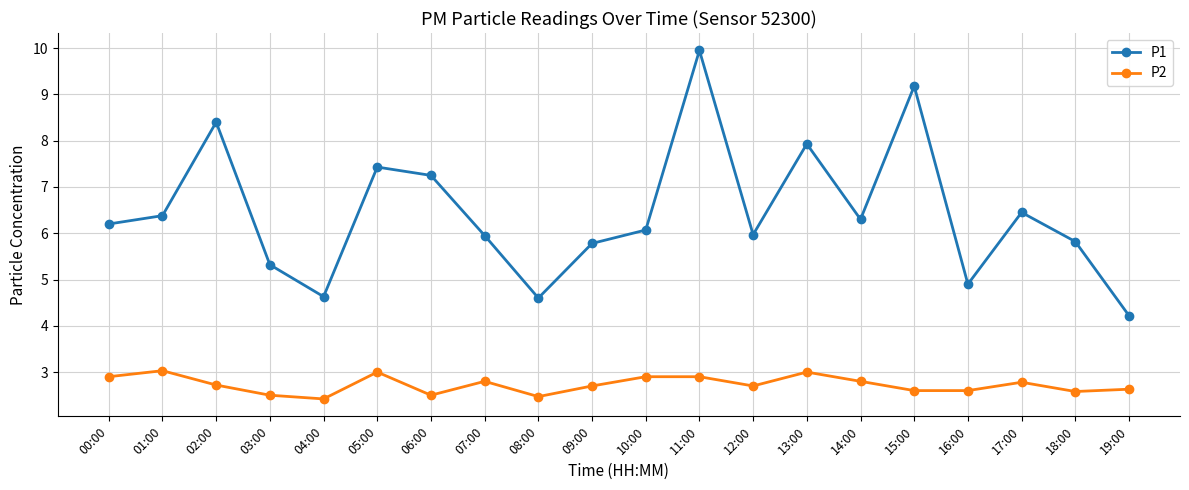

True or false: P1 and P2 intersect in this chart.

False